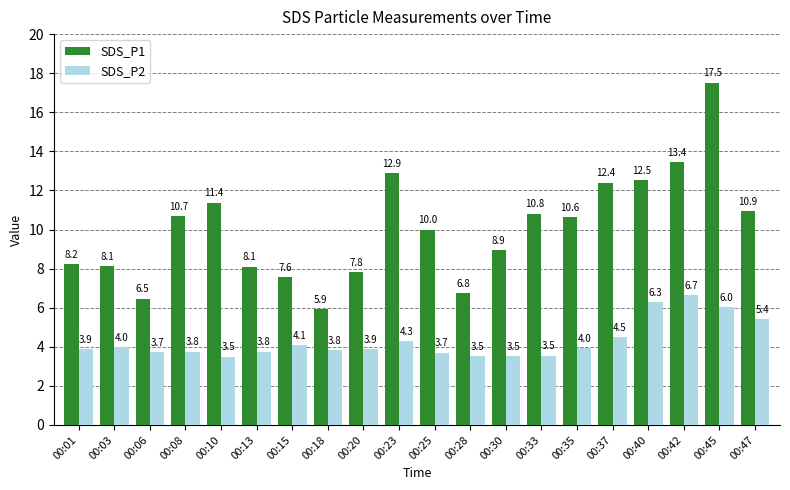

How many groups of bars are there?

20